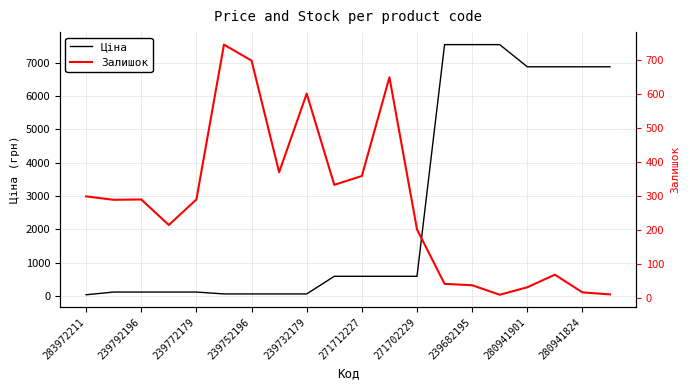

Which series ends up on top after the final intersection of Ціна and Залишок?

Ціна